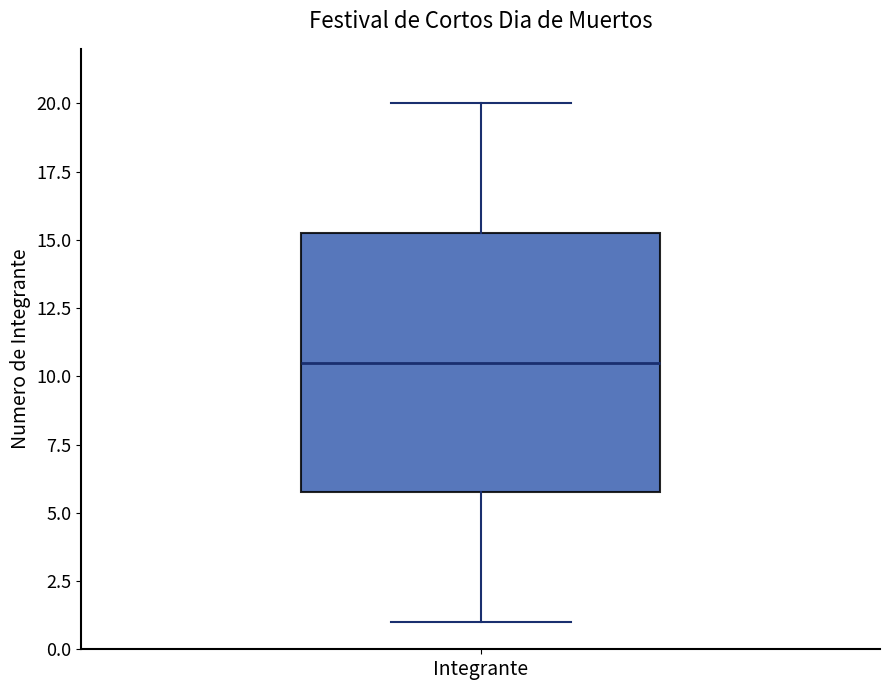

Transcribe this box plot: give where the median line is, the range the box spans, and where the two whiskers end, as read against the y-axis. The values are not printed on the chart, so give them approximately, as read against the axis.

median 10.5, box 6.0 to 15.5, whiskers 1.0 to 20.0